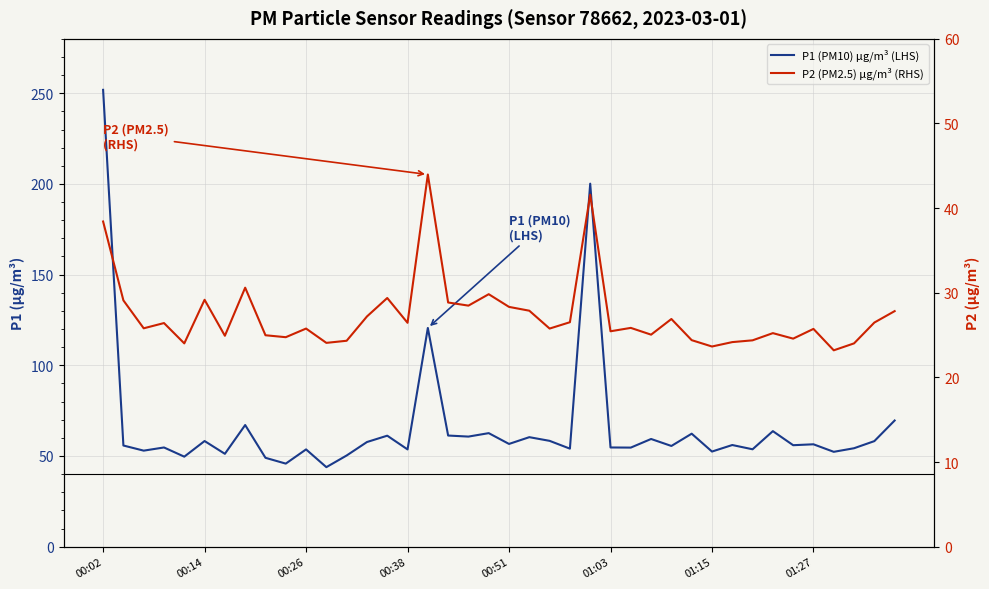

True or false: P1 (PM10) μg/m³ (LHS) has a value of 59.4 at 27.

True